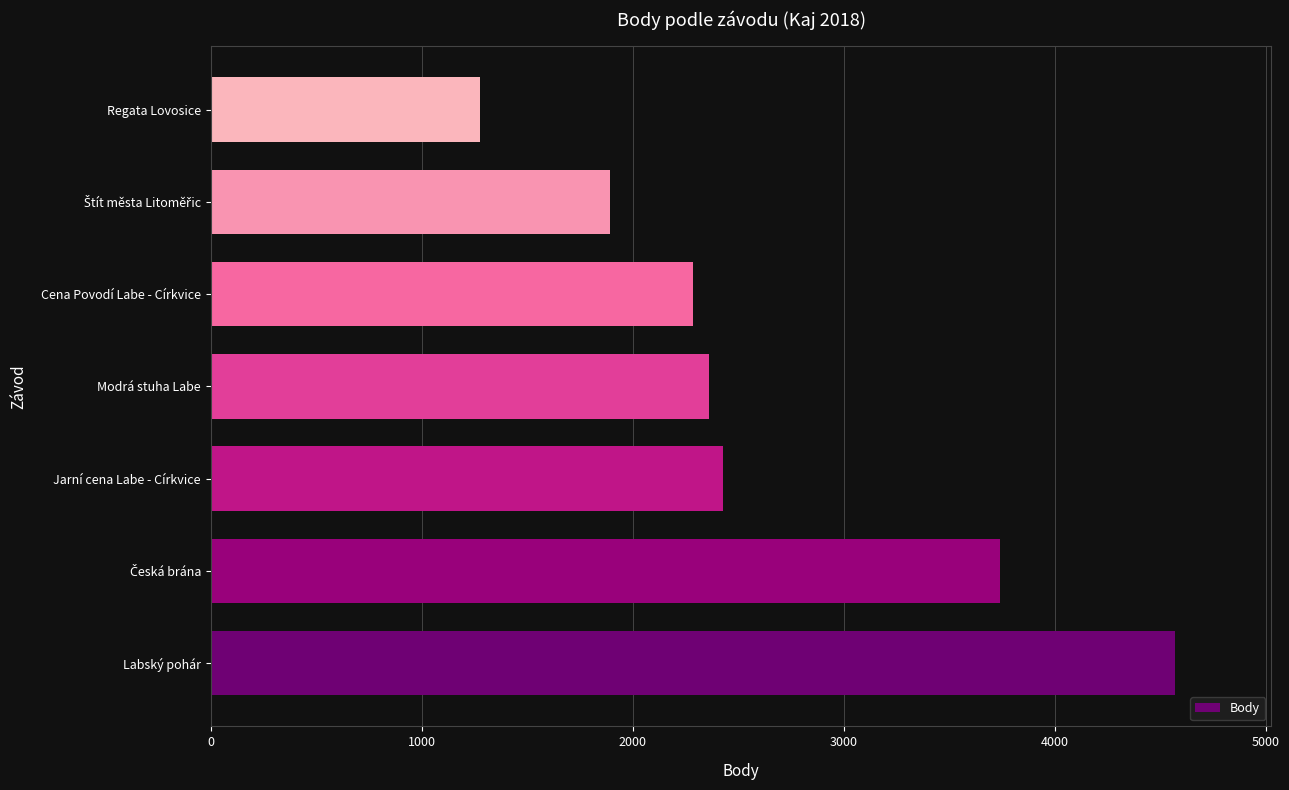

What is the approximate value at Labský pohár, to the nearest 10?

4570